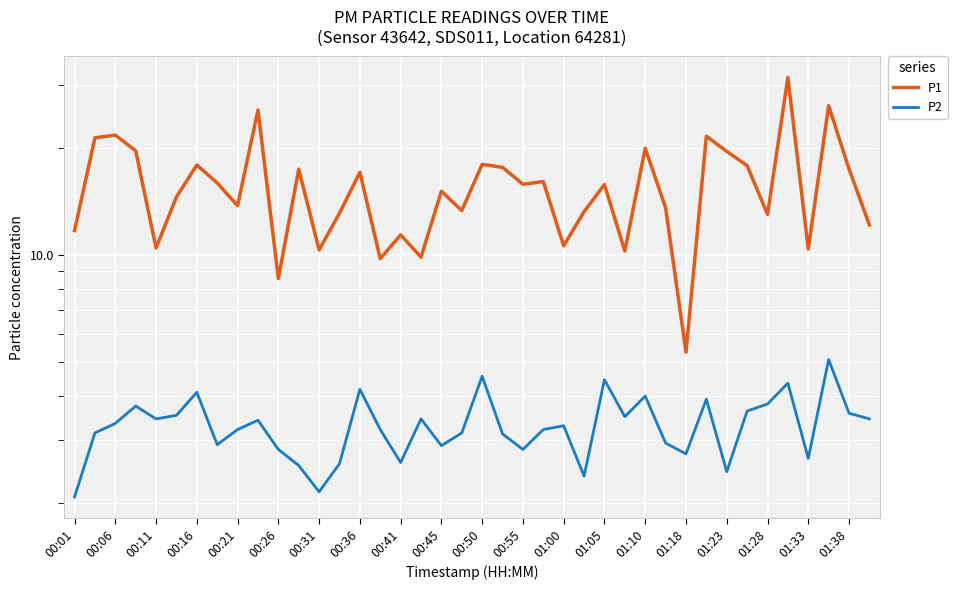

What is the average value of the P1 series?

15.6